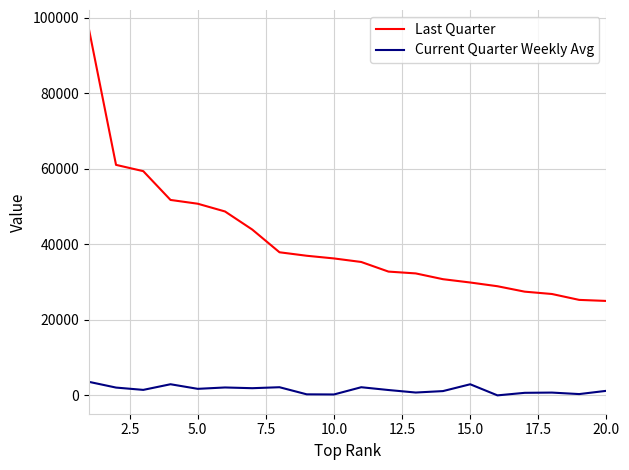

True or false: Current Quarter Weekly Avg and Last Quarter cross at least once.

False